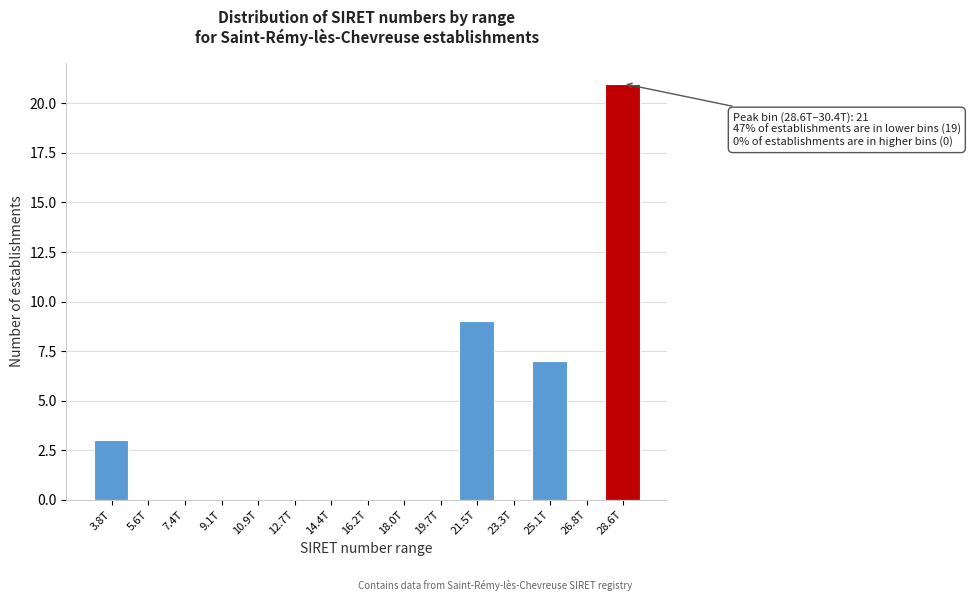

Reading left to right, transcribe all the data shown in this chart.

3.8T=3	5.6T=0	7.4T=0	9.1T=0	10.9T=0	12.7T=0	14.4T=0	16.2T=0	18.0T=0	19.7T=0	21.5T=9	23.3T=0	25.1T=7	26.8T=0	28.6T=21